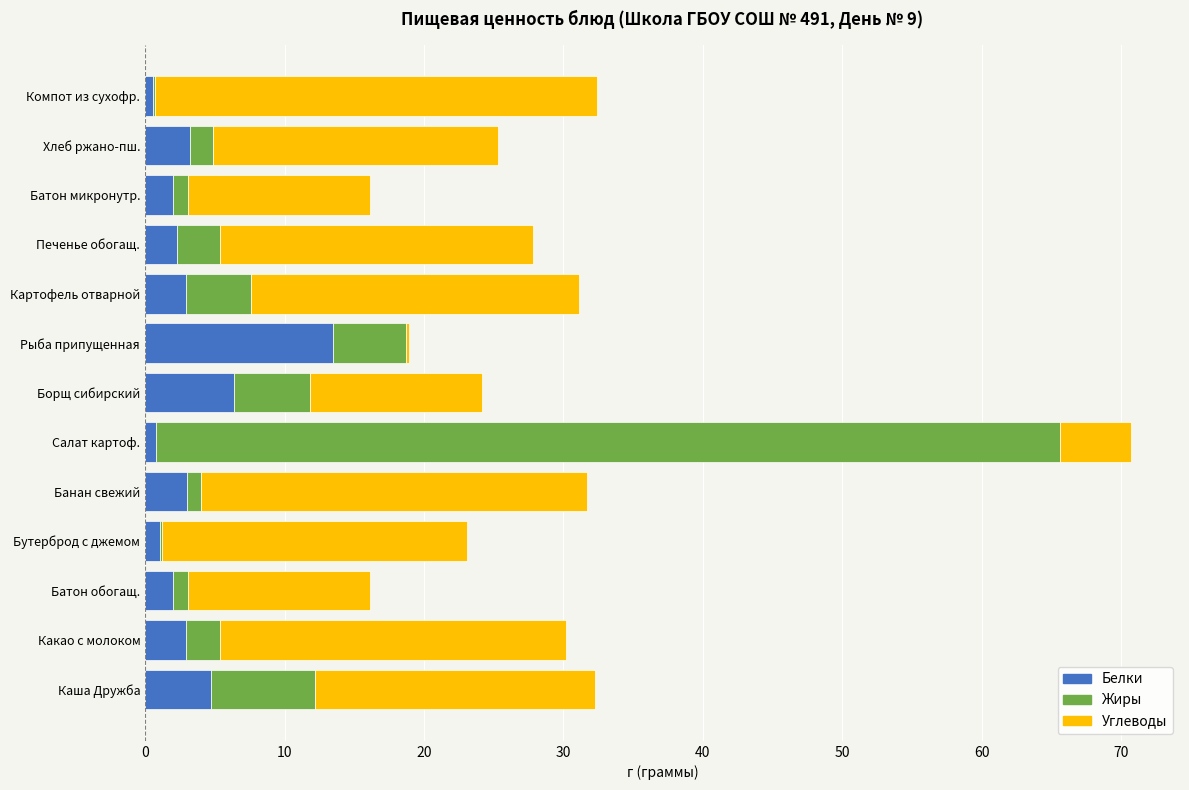

How many series are shown in this chart?

3